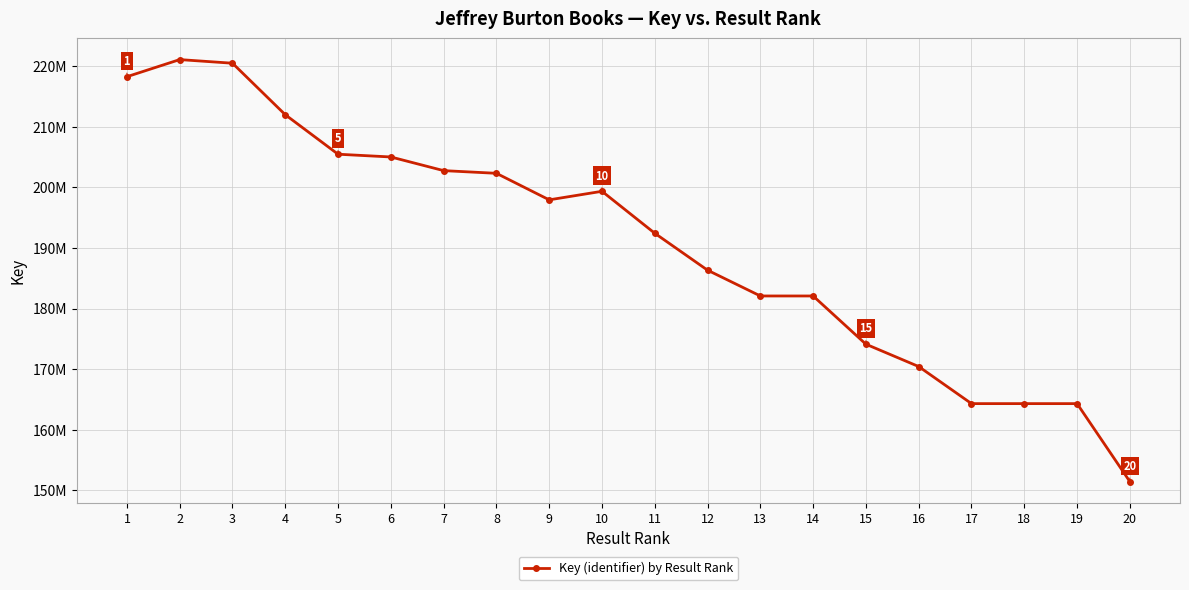

True or false: there are more than 1 points higher than both neighbors.

True